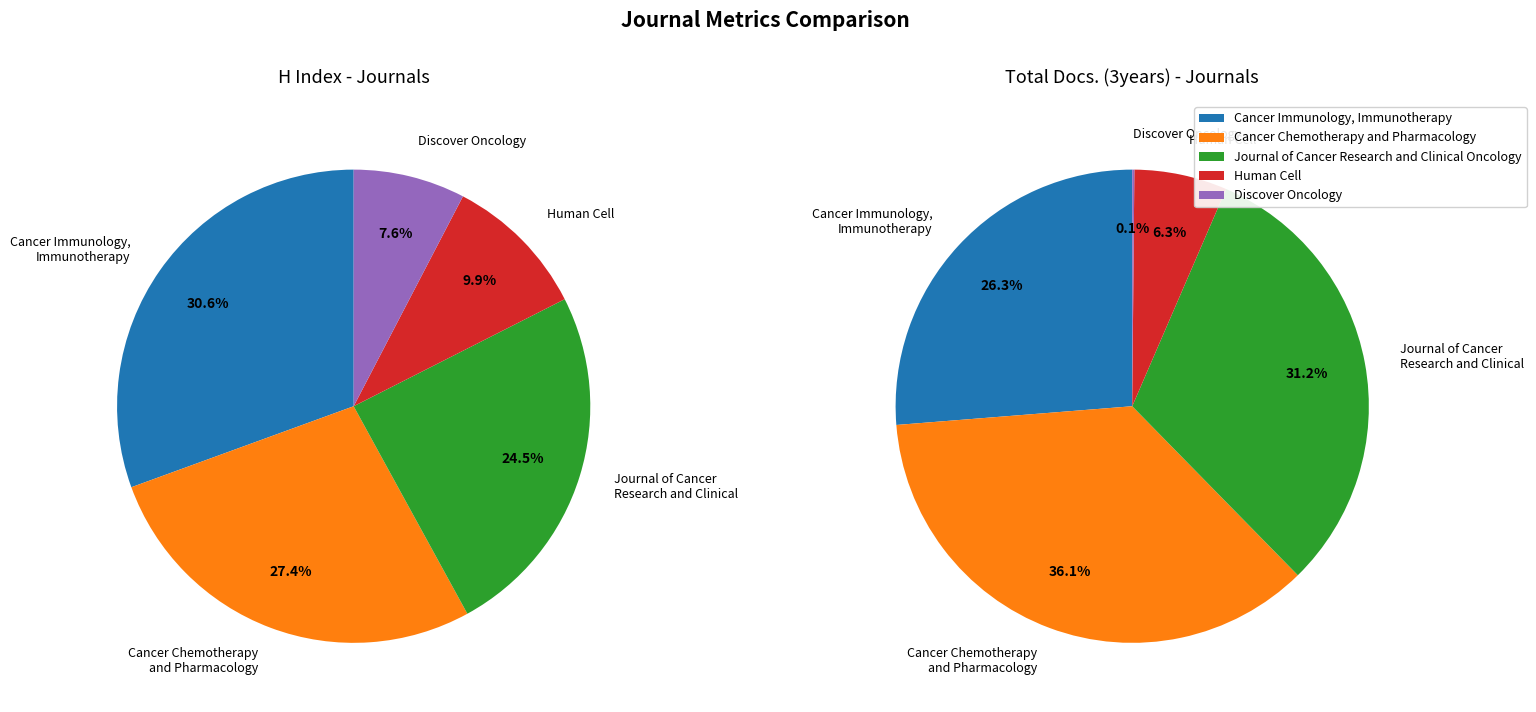

What is the change in value from Cancer Immunology, Immunotherapy to Cancer Chemotherapy and Pharmacology?

-14